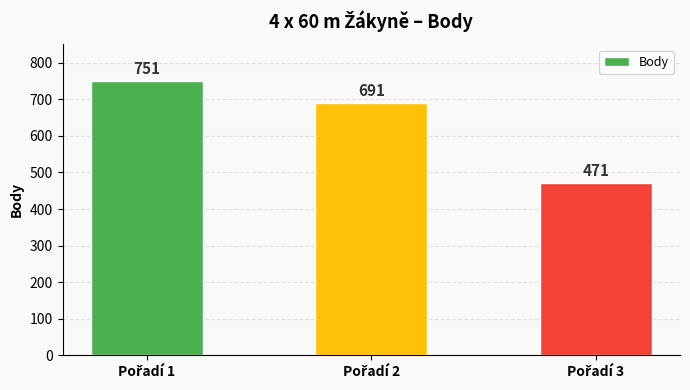

What is the smallest value displayed?

471